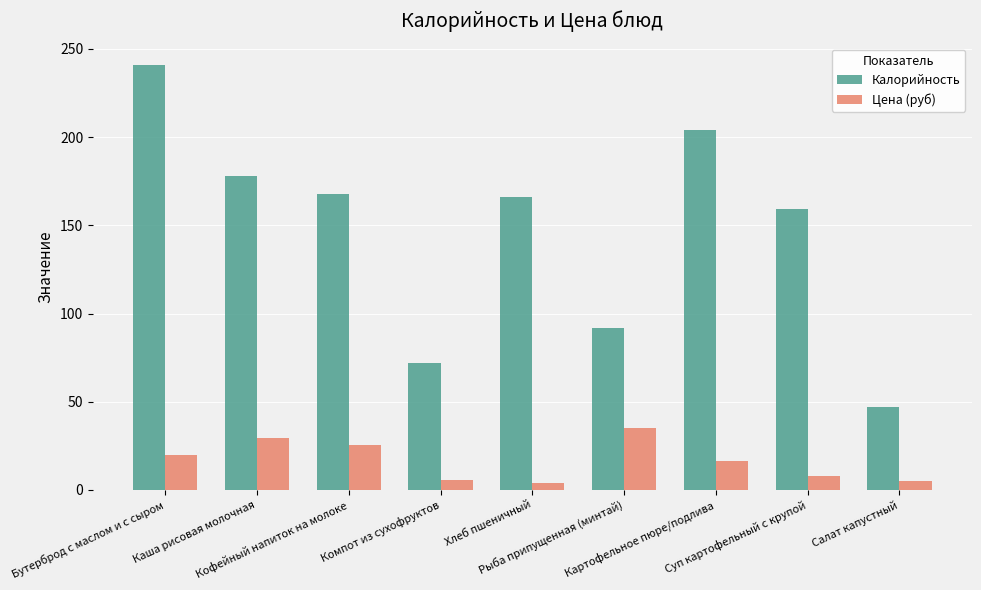

At which label is Калорийность closest to 144?

Суп картофельный с крупой